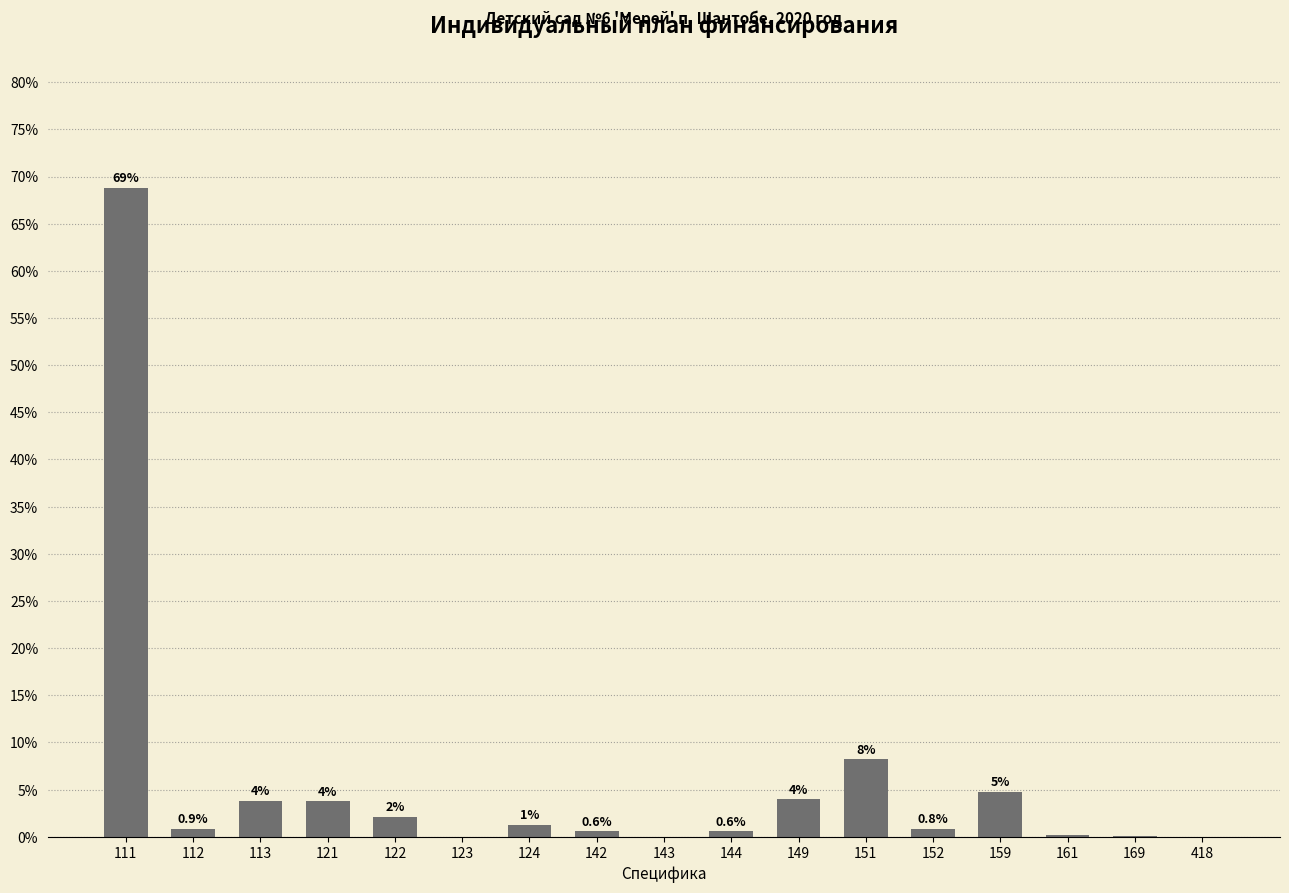

At which label is the value closest to 34?

151